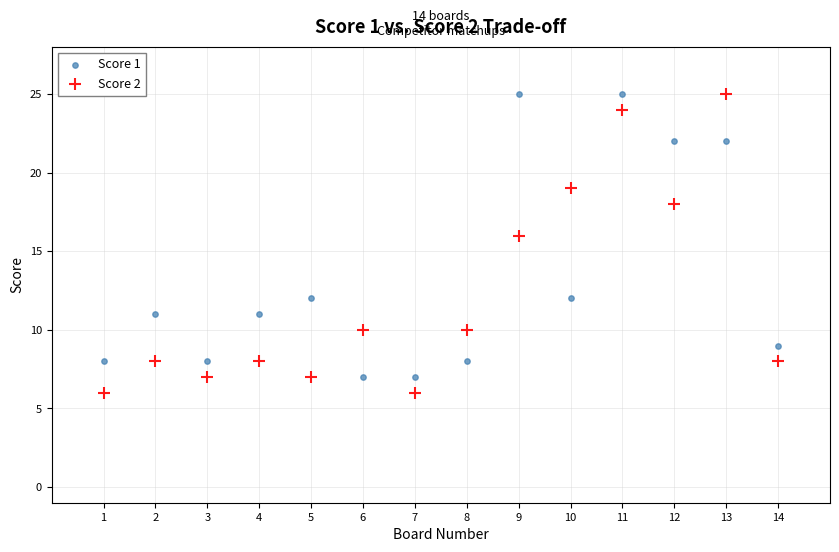

Across all series, what Y value is closest to 15?

16